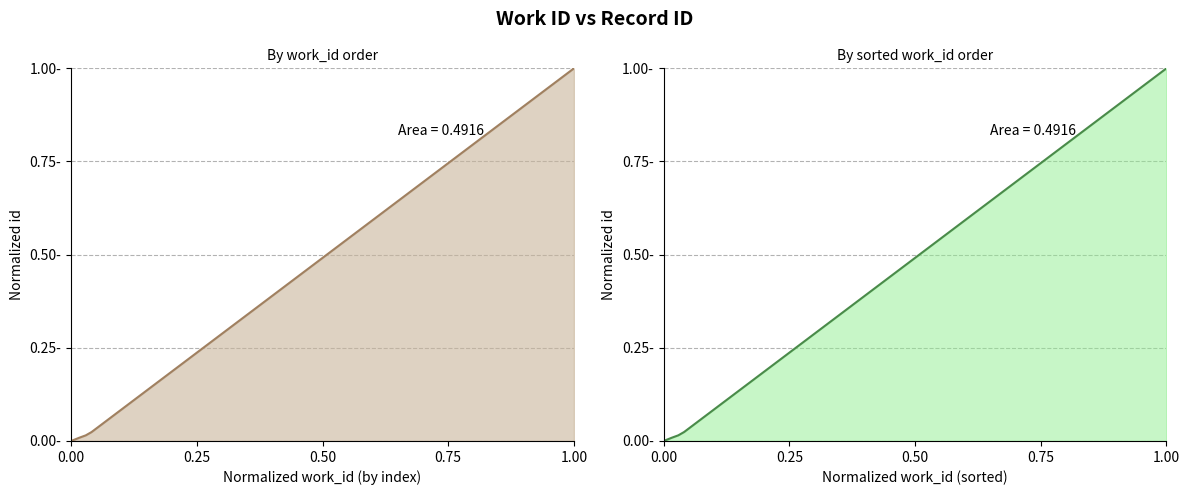

What is the greatest value displayed?

1.0